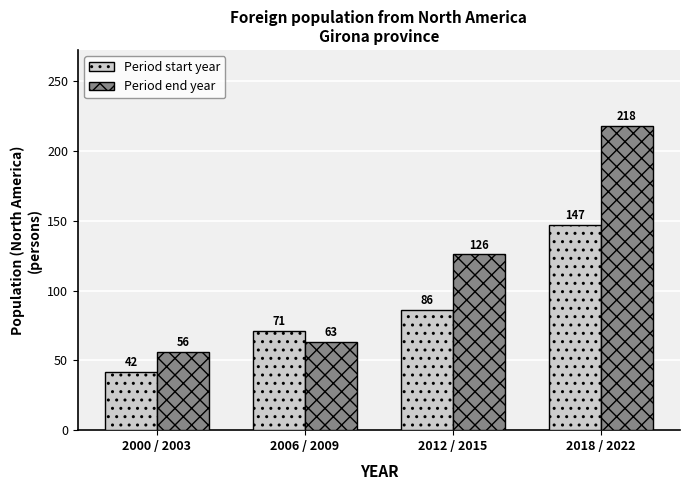

What is the difference between the second highest and second lowest values in the Period start year series?

15